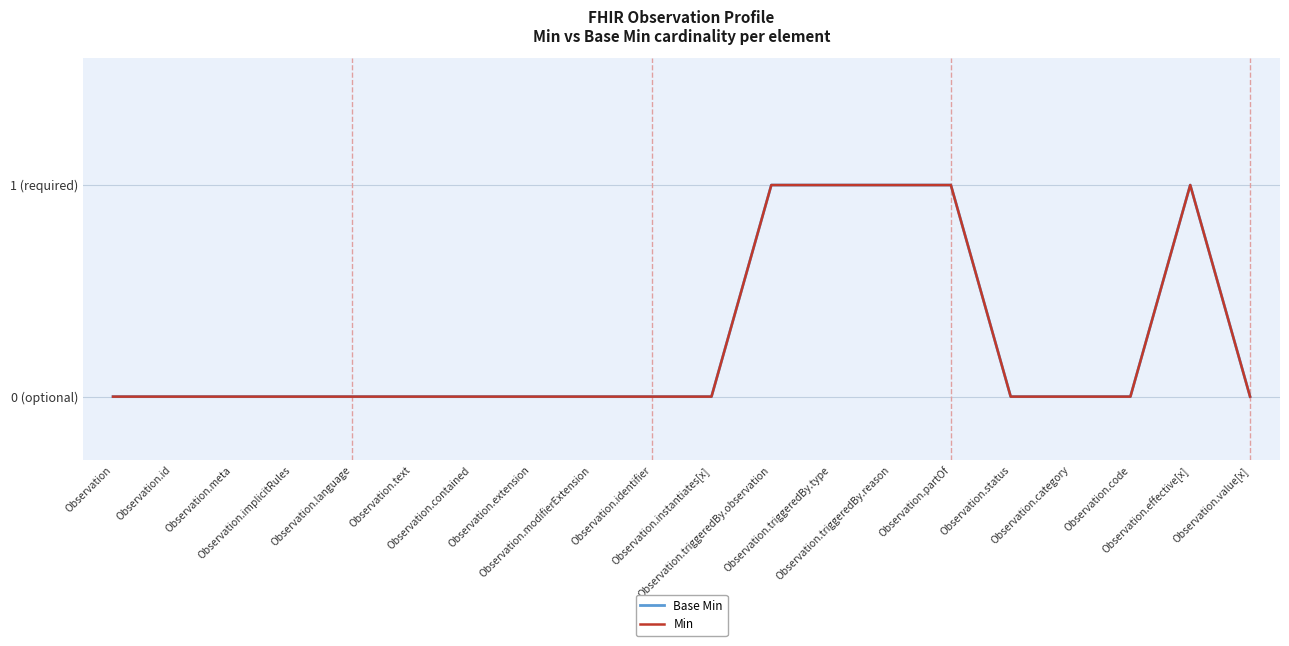

Count the Min values in the range 0 to 1.

20